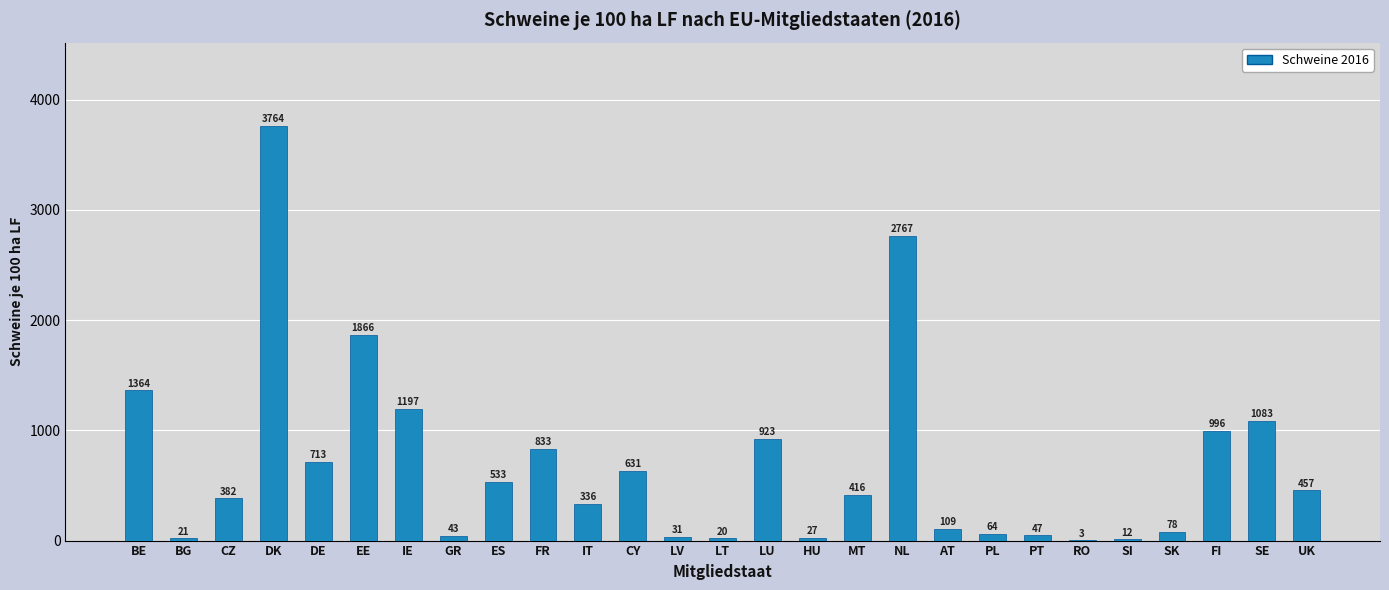

What is the greatest value displayed?

3763.8